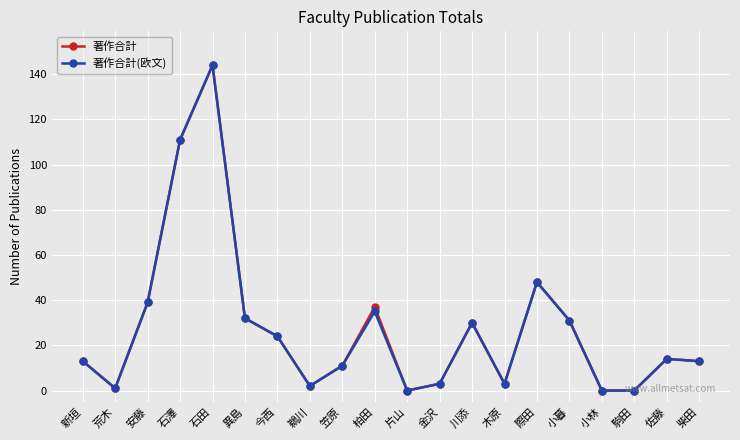

What position from the right is 柏田?

11